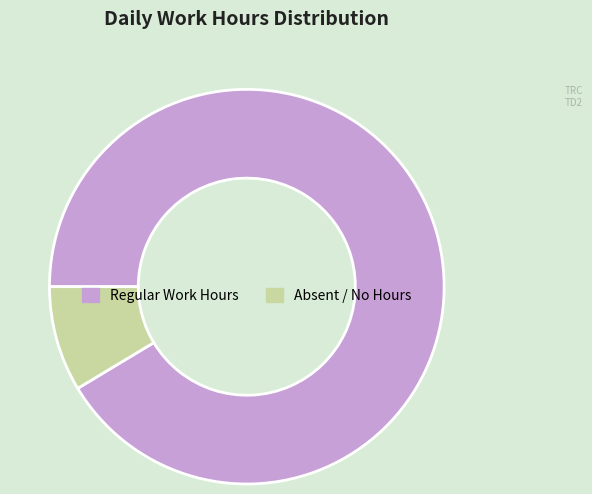

True or false: Absent / No Hours accounts for 22% of the total.

False